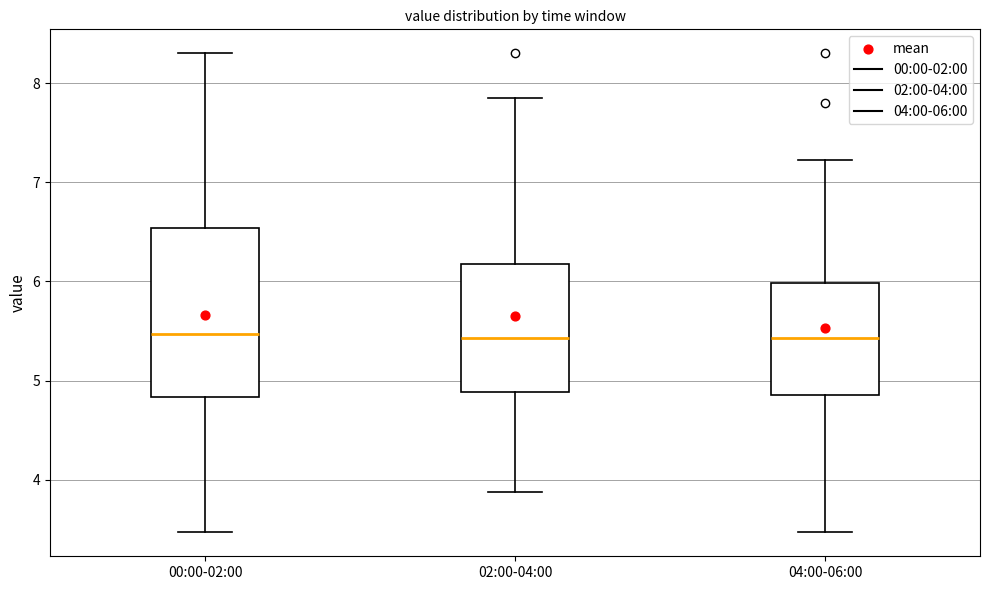

Reading left to right, transcribe this box plot: for each box, give where its median line is, the range the box spans, and where its two whiskers end, as read against the y-axis. The values are not printed on the chart, so give them approximately, as read against the axis.

00:00-02:00: median 5.5, box 4.8 to 6.5, whiskers 3.5 to 8.3
02:00-04:00: median 5.4, box 4.9 to 6.2, whiskers 3.9 to 7.9
04:00-06:00: median 5.4, box 4.9 to 6.0, whiskers 3.5 to 7.2